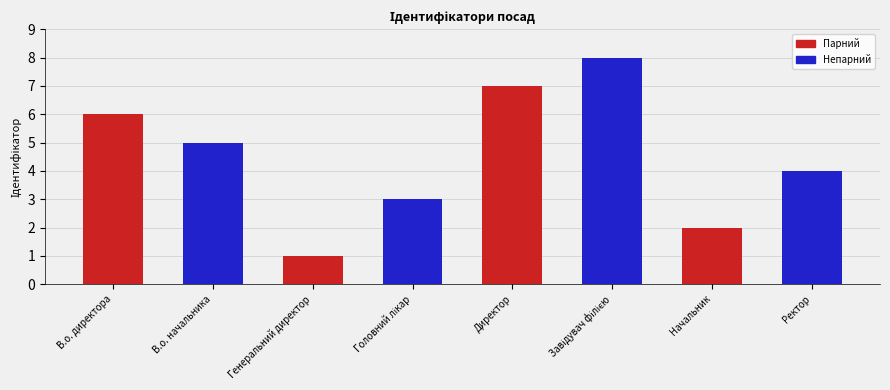

Does the chart contain any negative values?

No